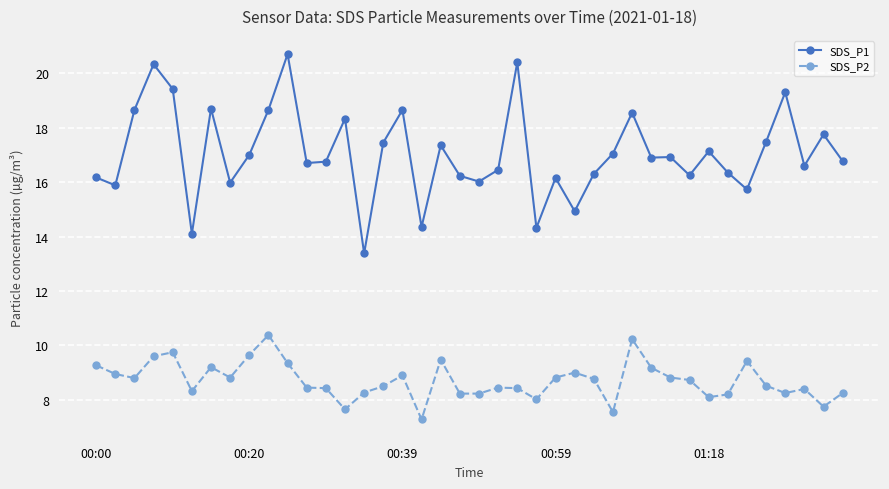

How many data points does each series have?

40